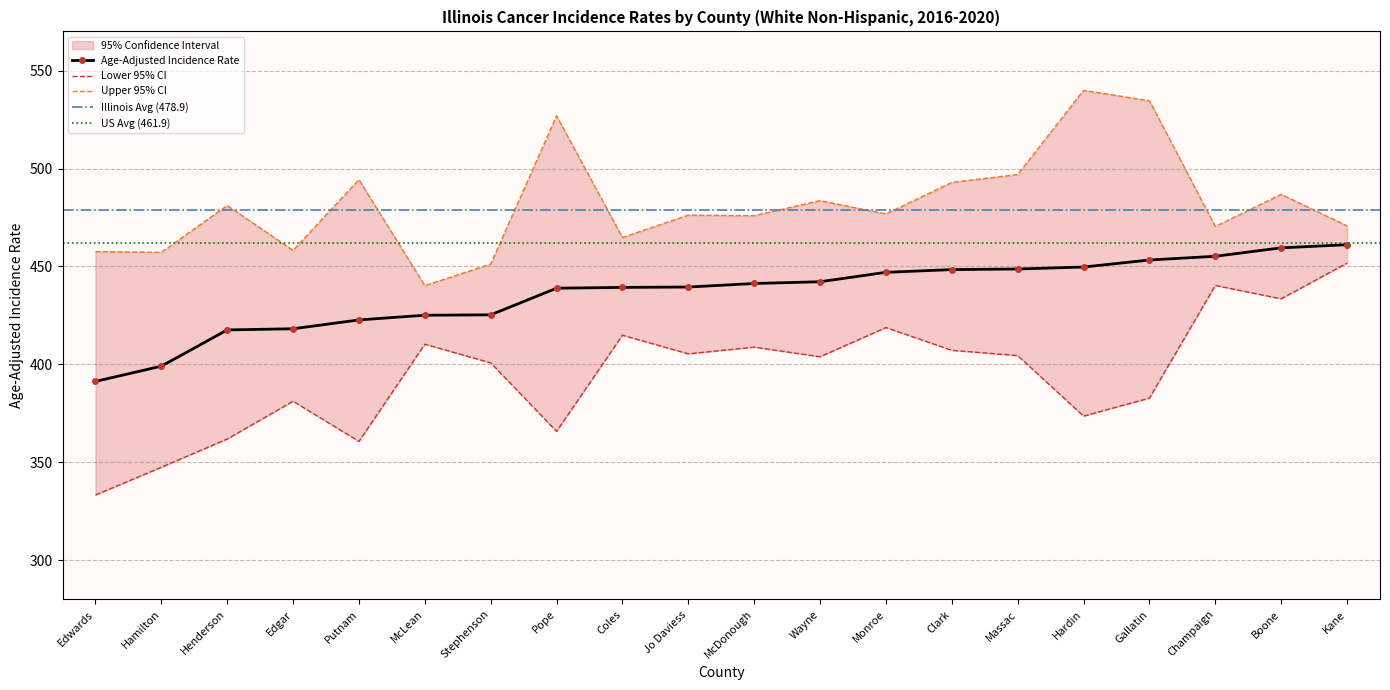

What is the total value across all series at Jo Daviess?

1321.1